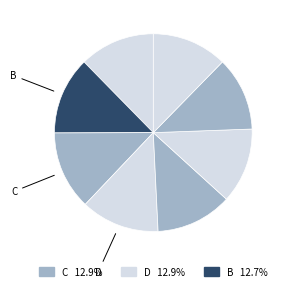

Rank the categories by value from lowest to highest.

G, H, F, A, E, B, D, C